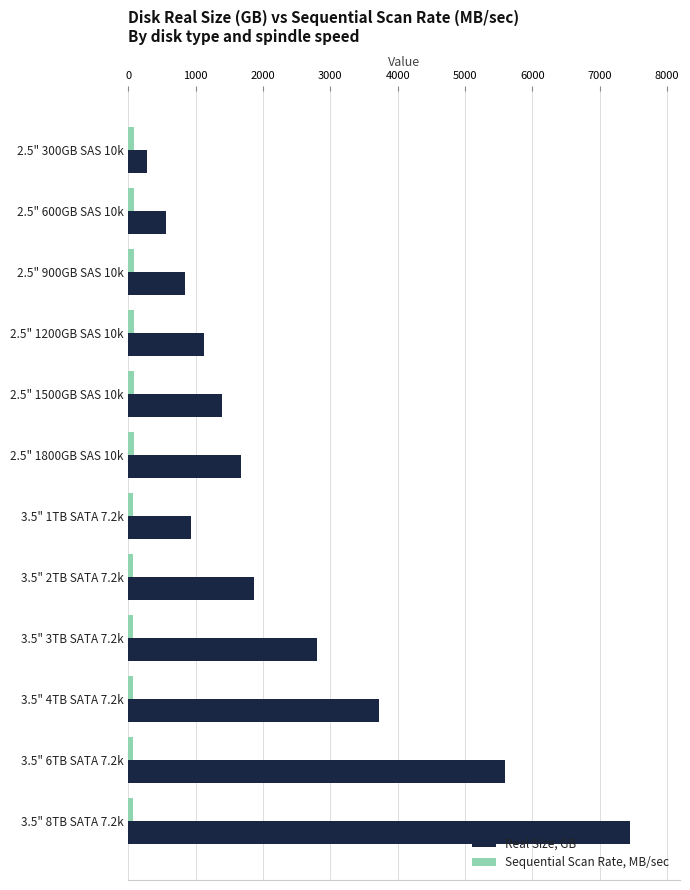

What are all the series names shown in the legend?

Real Size, GB, Sequential Scan Rate, MB/sec